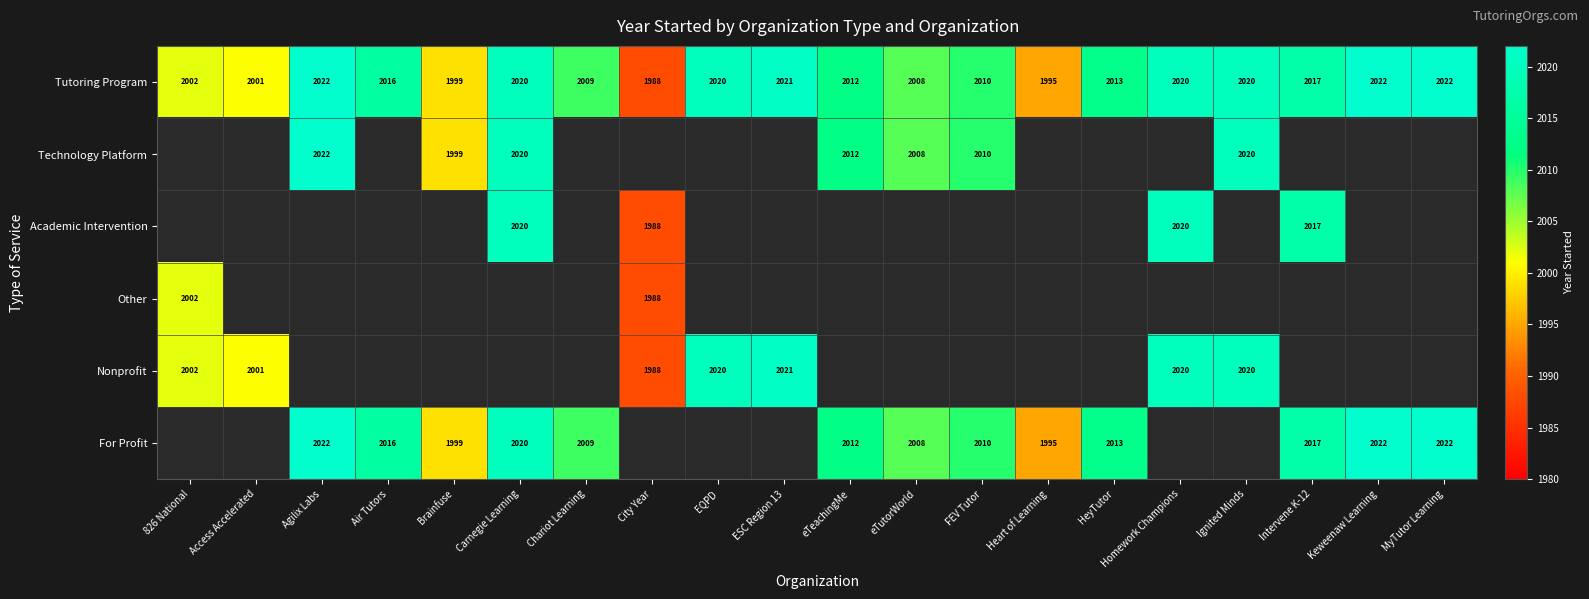

Count the number of categories in the chart.

20